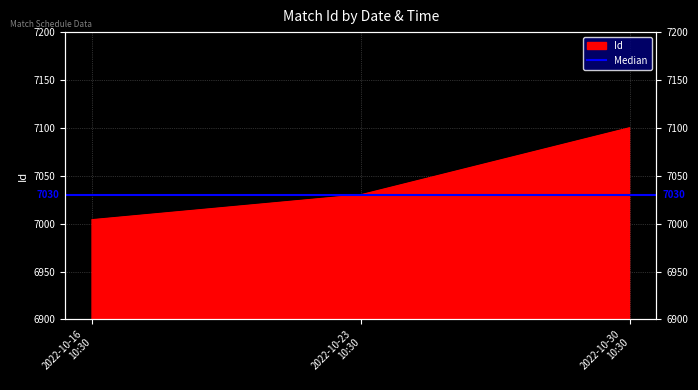

The chart shows a value of 4786 at 2022-10-23 10:30. True or false?

False